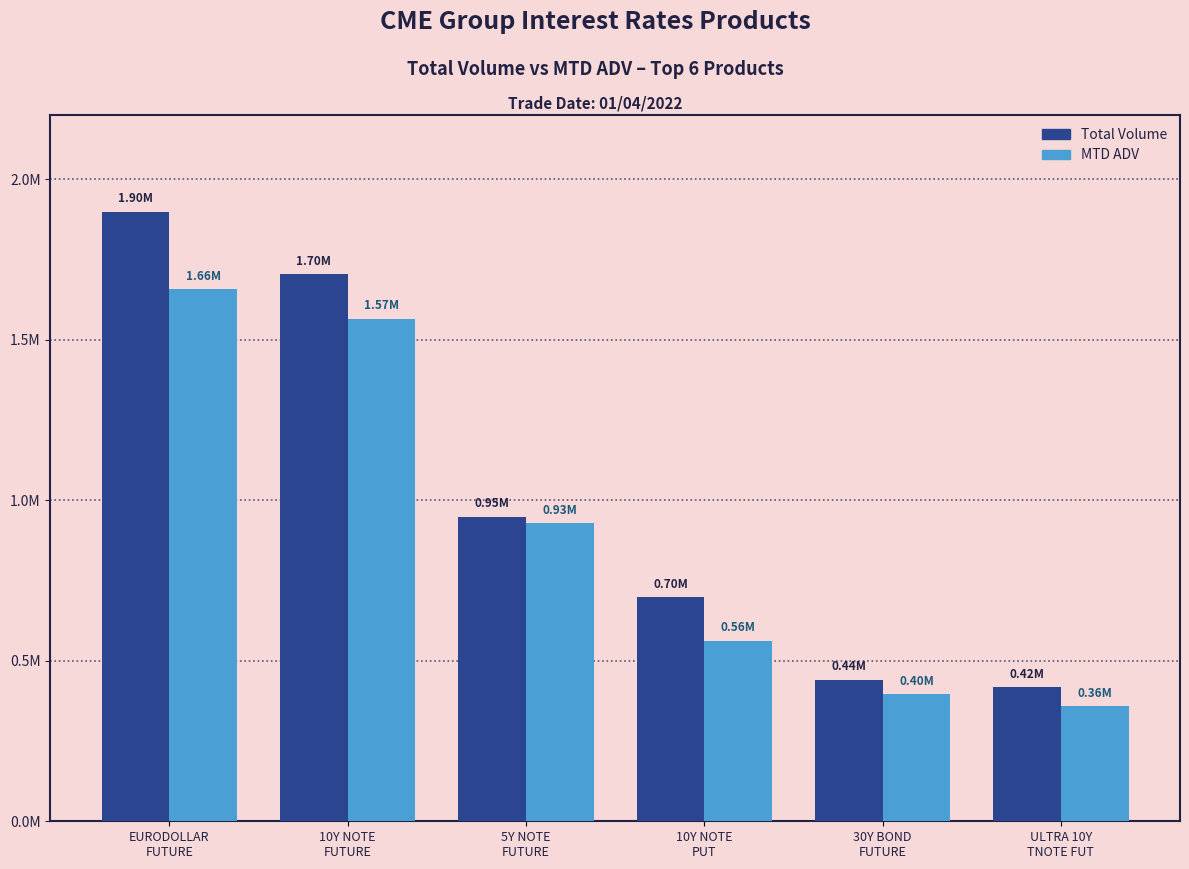

Reading left to right, extract all data points from this chart.

Total Volume: 1899283.0	1703261.0	949320.0	697279.0	441265.0	416908.0
MTD ADV: 1657515.5	1565693.0	928642.0	562037.5	395428.5	357767.0